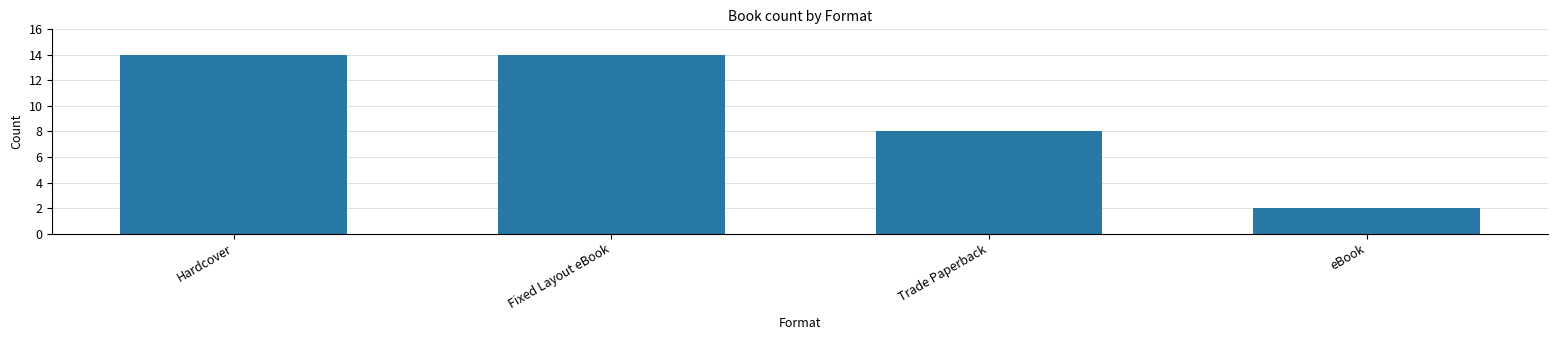

What is the label of the 3rd bar from the left?

Trade Paperback